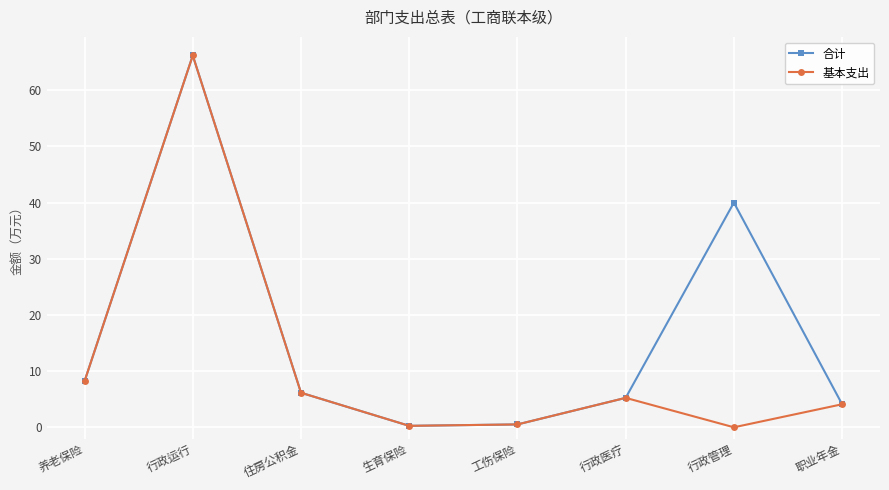

Count the number of data series in this chart.

2